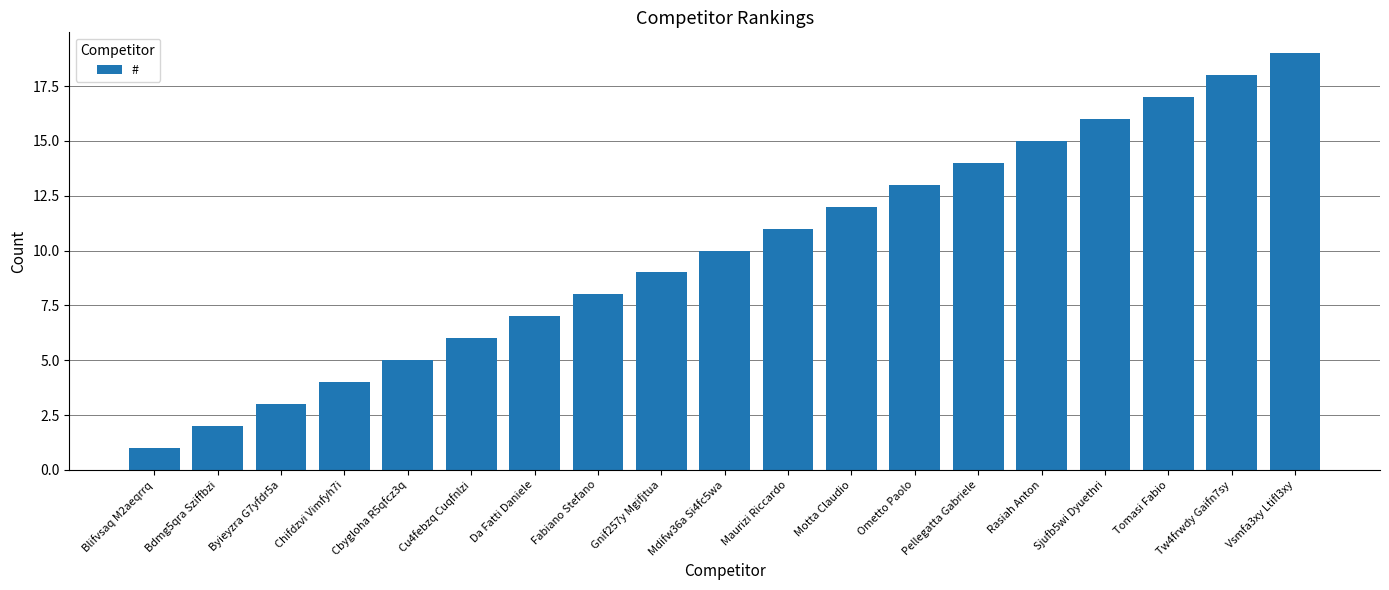

Is it true that the value at Byieyzra G7yfdr5a is 3?

True